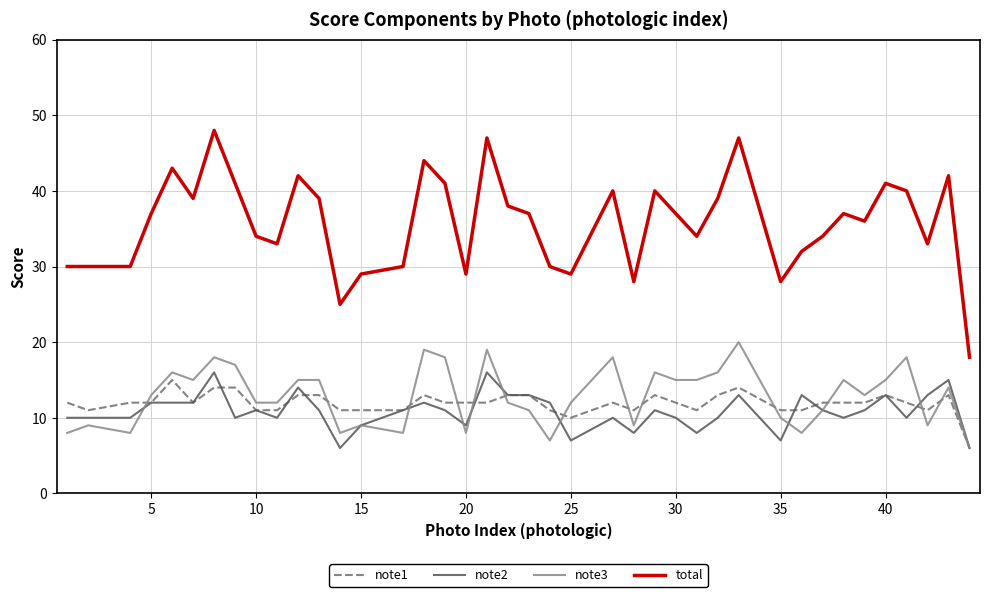

What is the difference between the second highest and second lowest values in the note2 series?

10